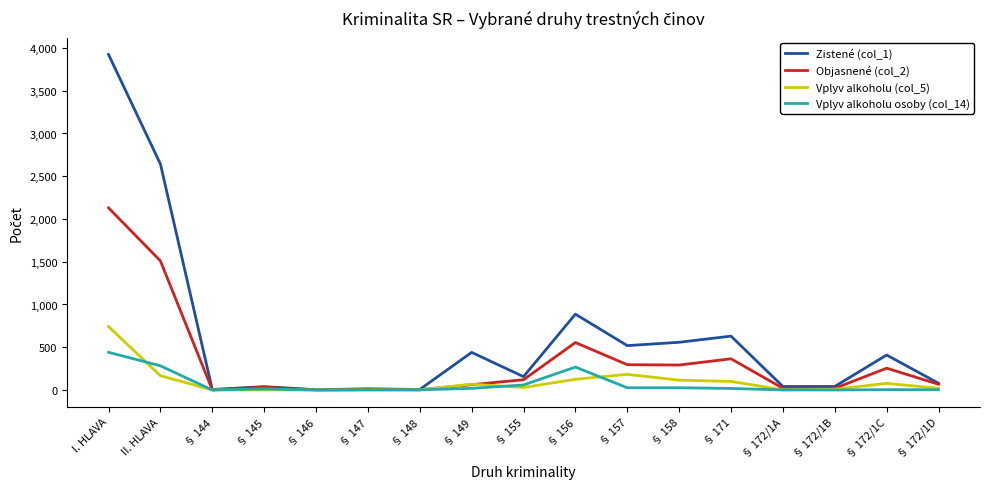

Which series has the largest total across all categories?

Zistené (col_1)